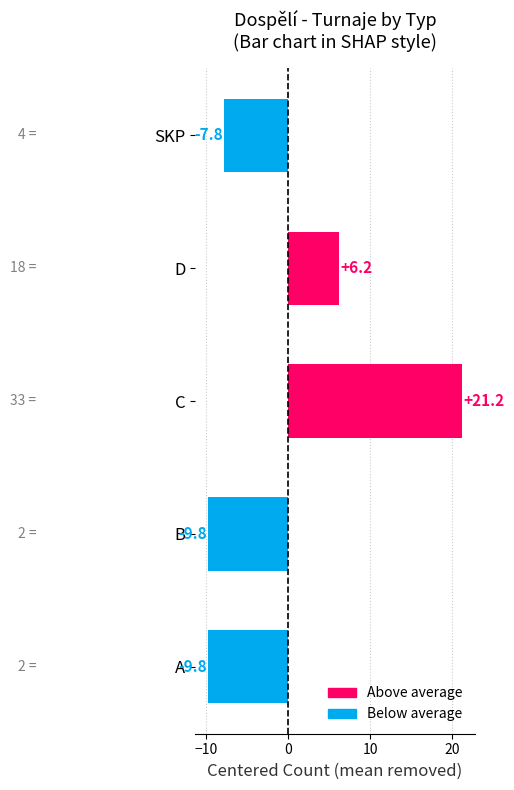

True or false: the data shows -9.8 at B.

True